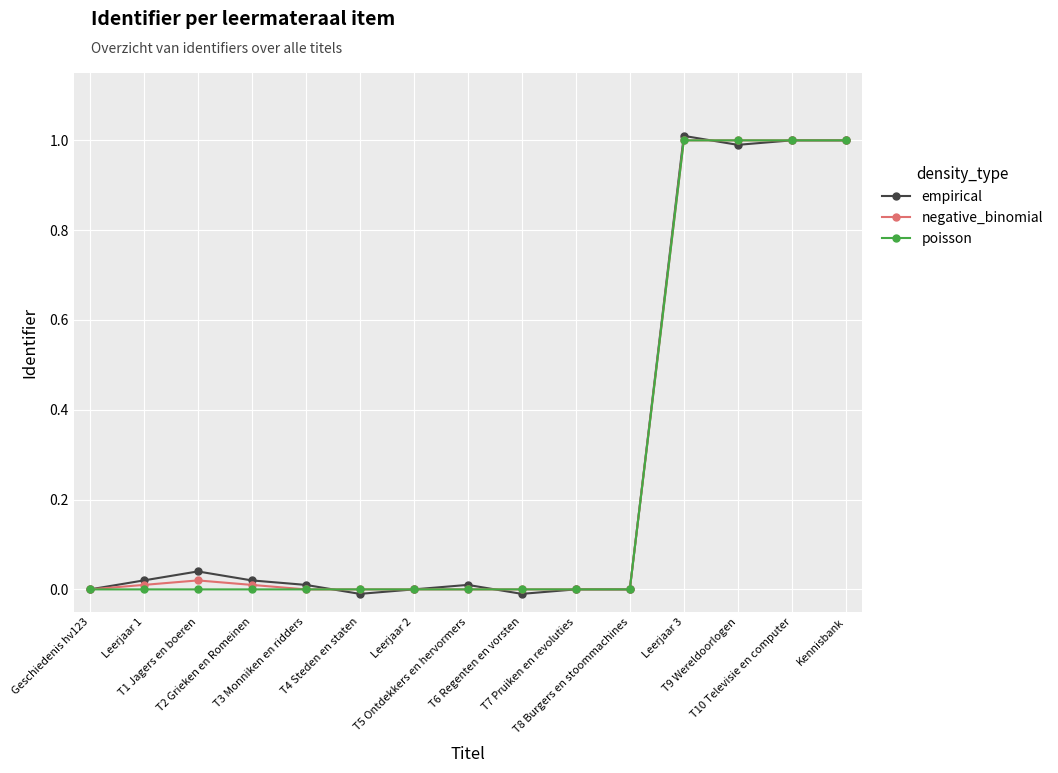

The empirical series shows 0.4 at Geschiedenis hv123. True or false?

False